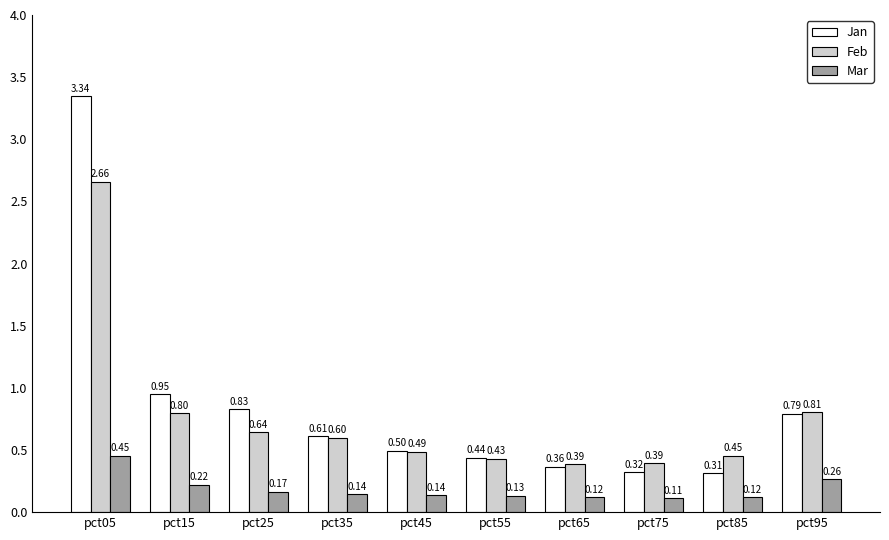

Is the value of Feb at pct05 greater than the value of Jan at pct65?

Yes